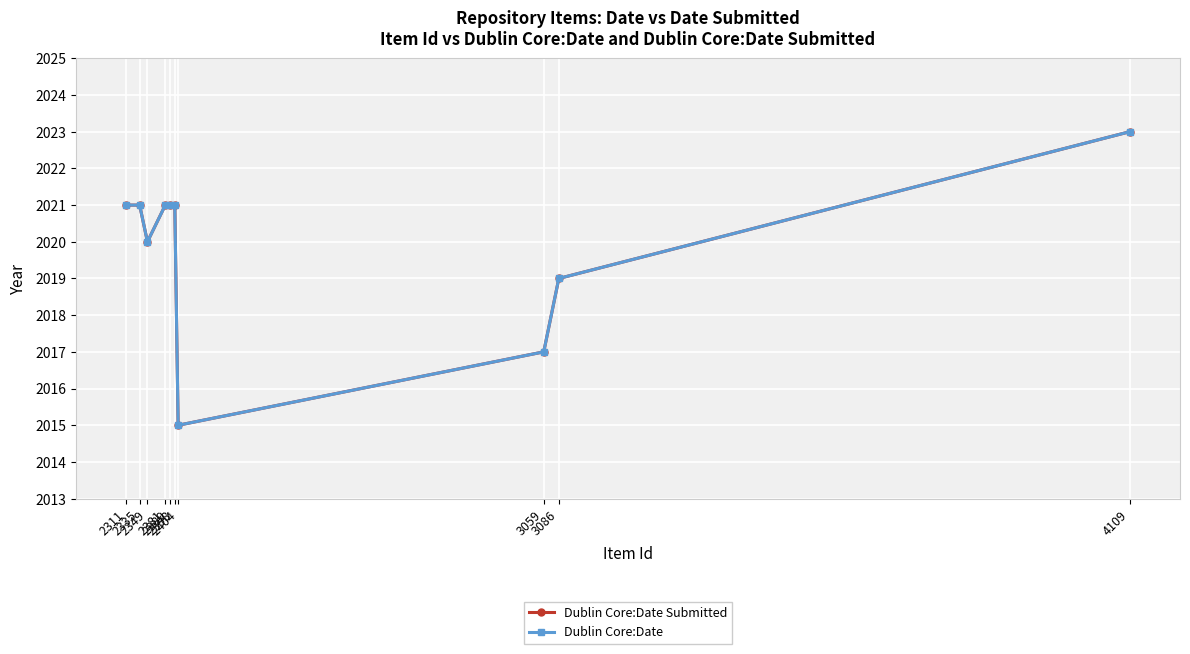

Does the chart have visible grid lines?

Yes